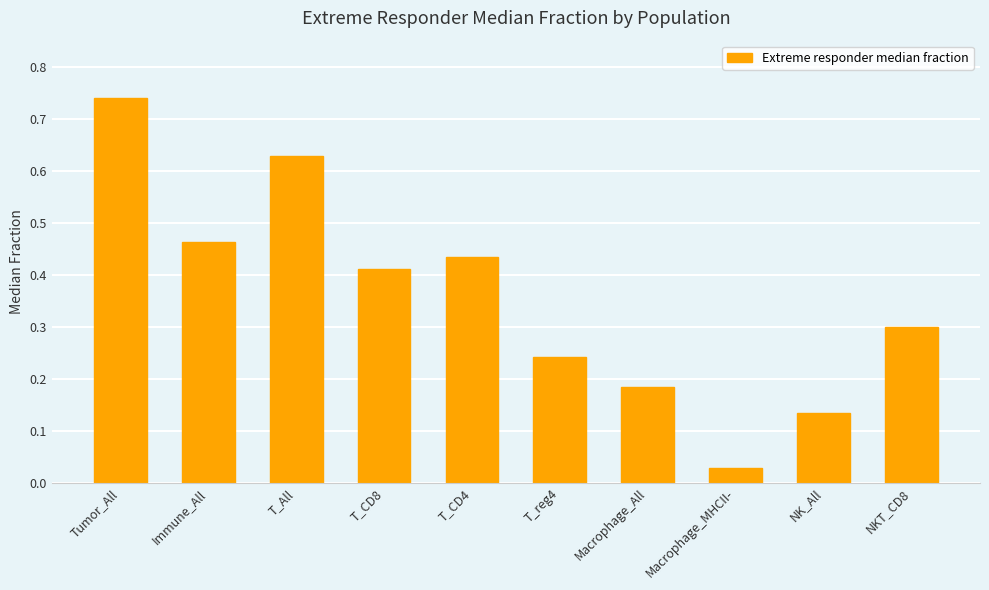

Does the chart contain any negative values?

No